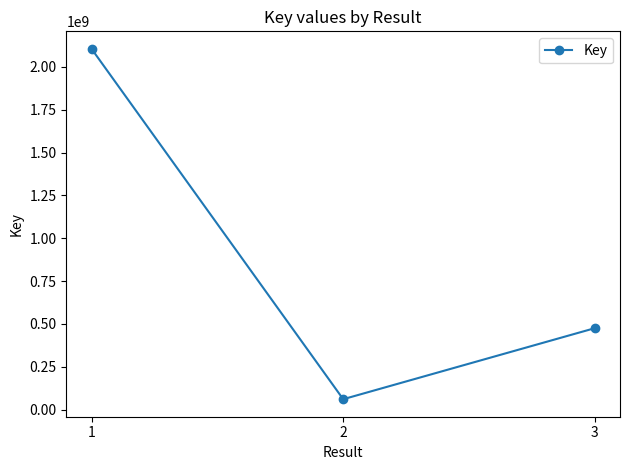

The value at 2 is 60692201. True or false?

True